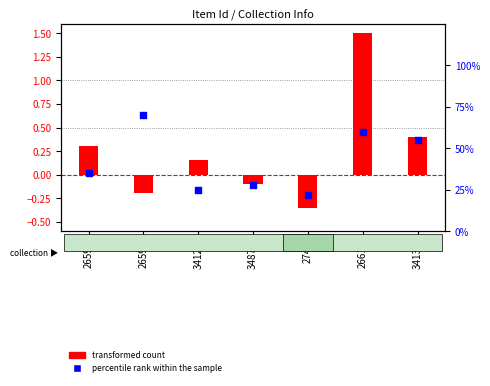

Which series contains the lowest Y value?

transformed count